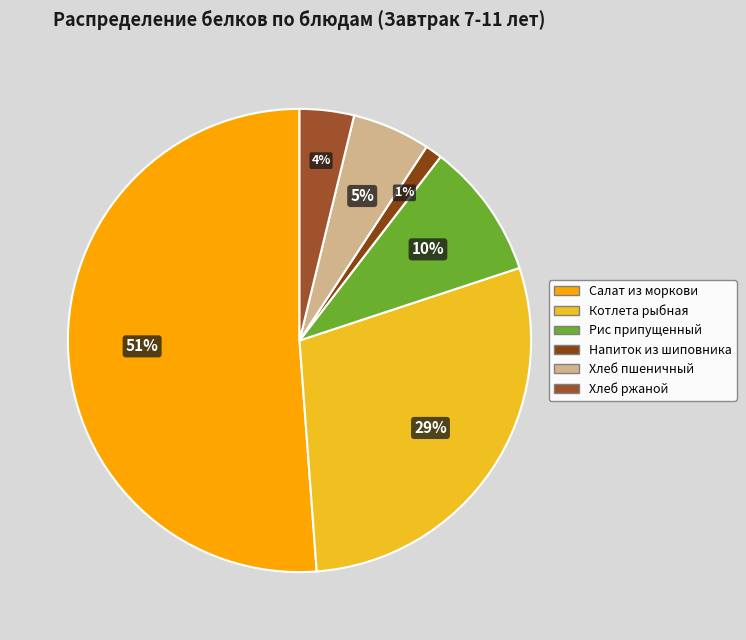

Count the number of slices in the pie.

6